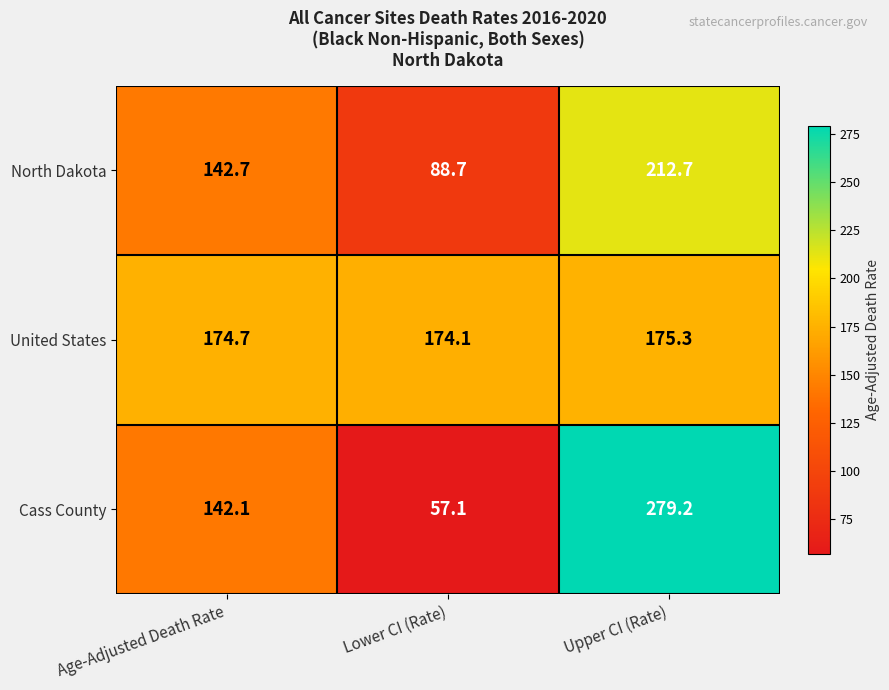

Which category has the lowest value across all series?

Lower CI (Rate)